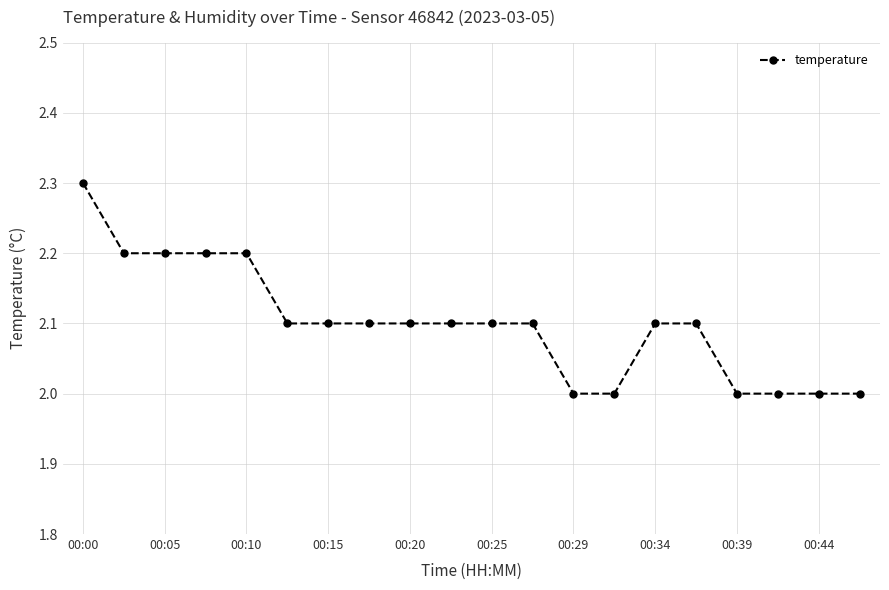

What is the smallest value displayed?

2.0